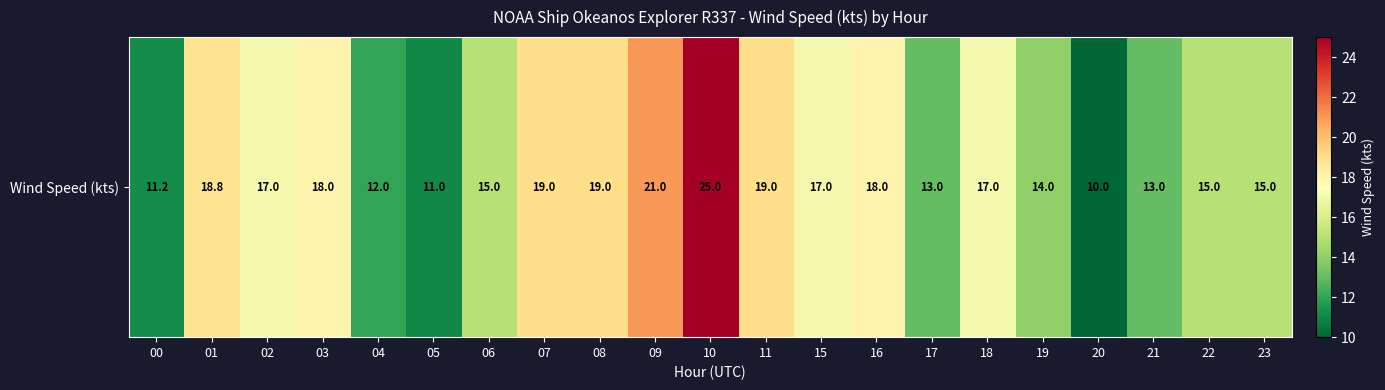

What is the difference between the maximum and second lowest values?

14.0